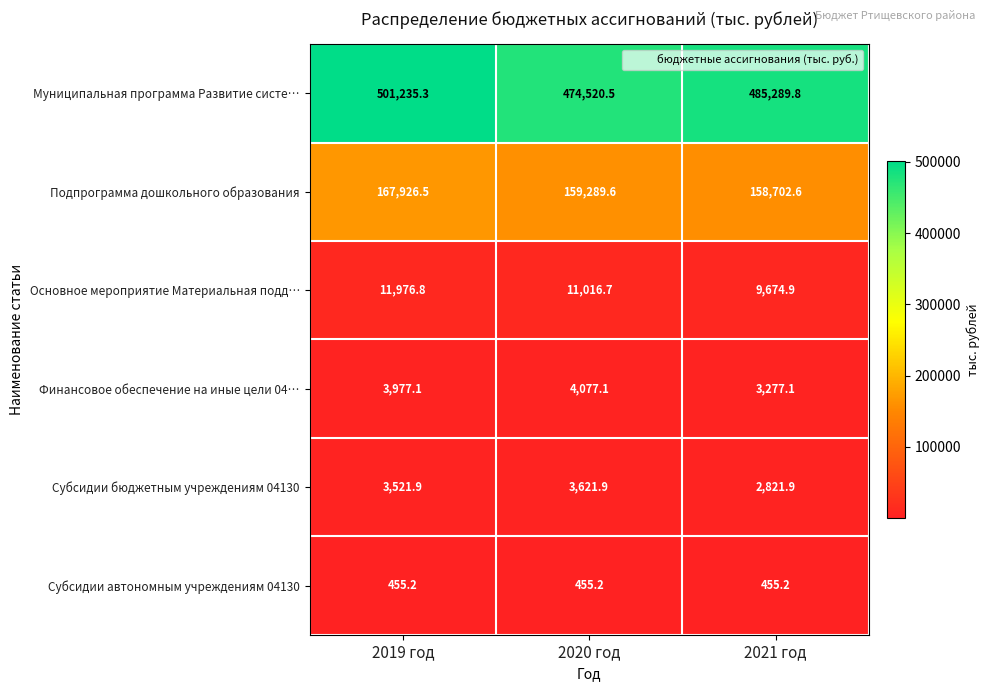

Where does the Основное мероприятие Материальная подд… series first go above 11016?

2019 год